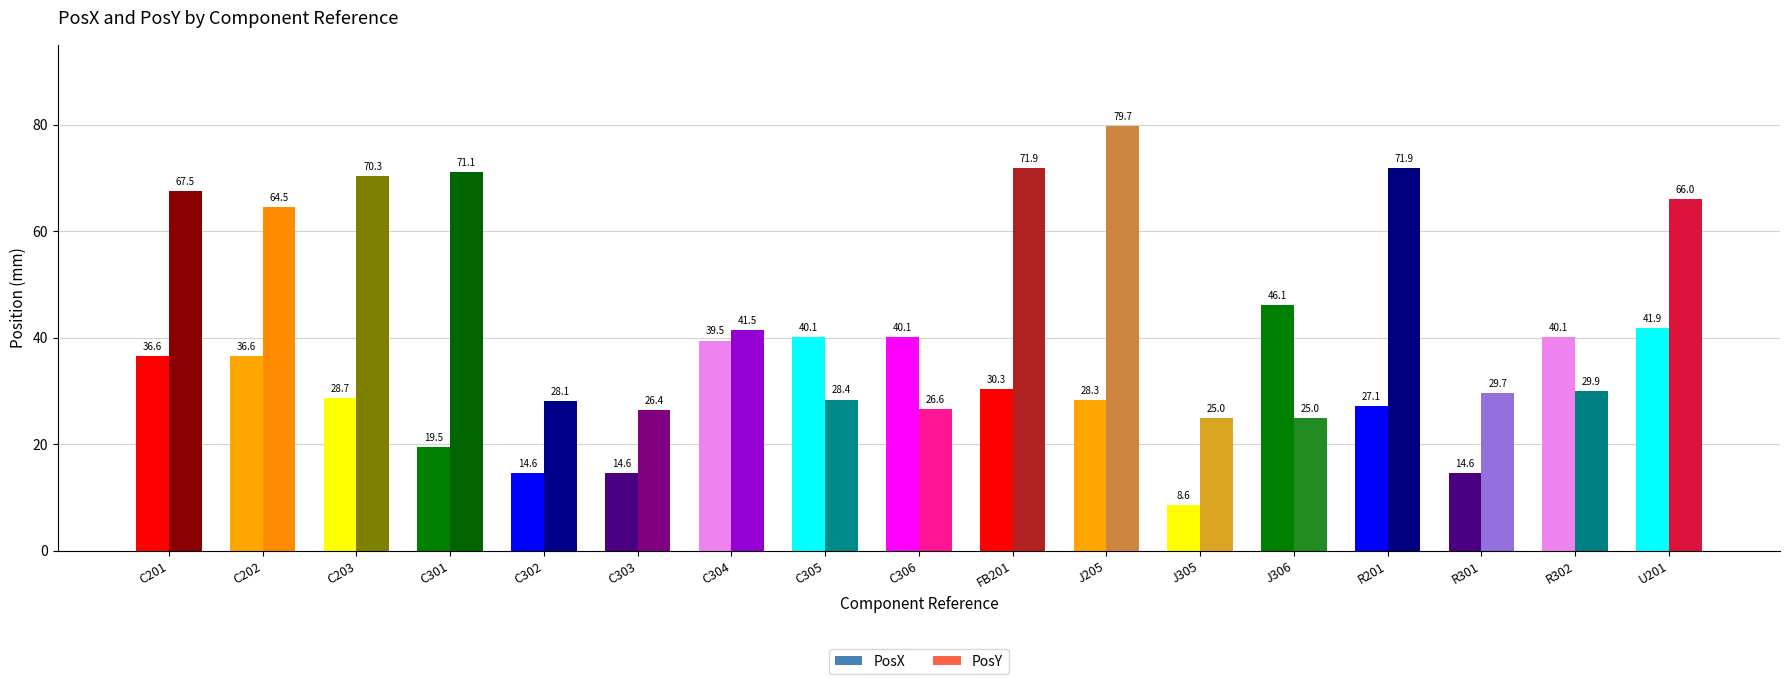

What is the difference between the second highest and minimum values in the PosX series?

33.2